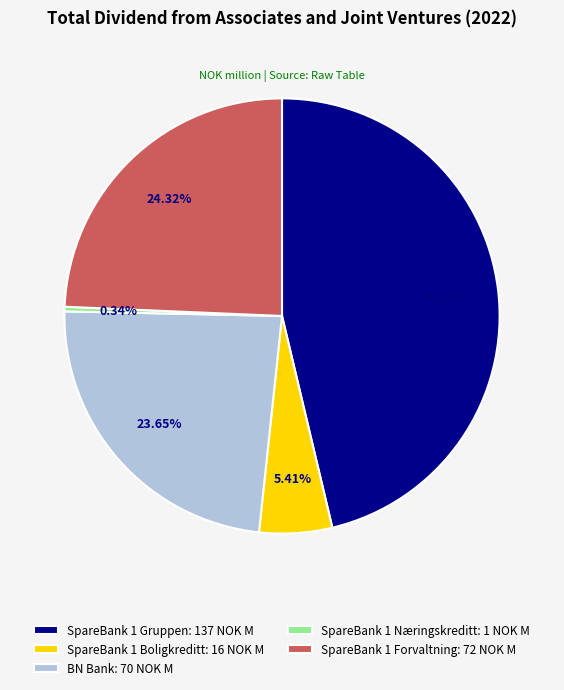

To the nearest percent, what percentage of the pie is SpareBank 1 Forvaltning?

24%